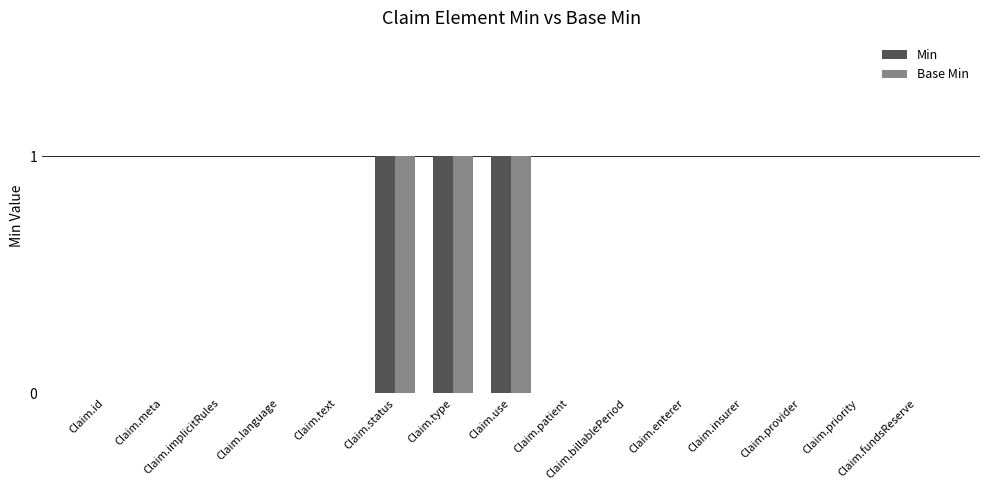

What is the sum of all Min values?

3